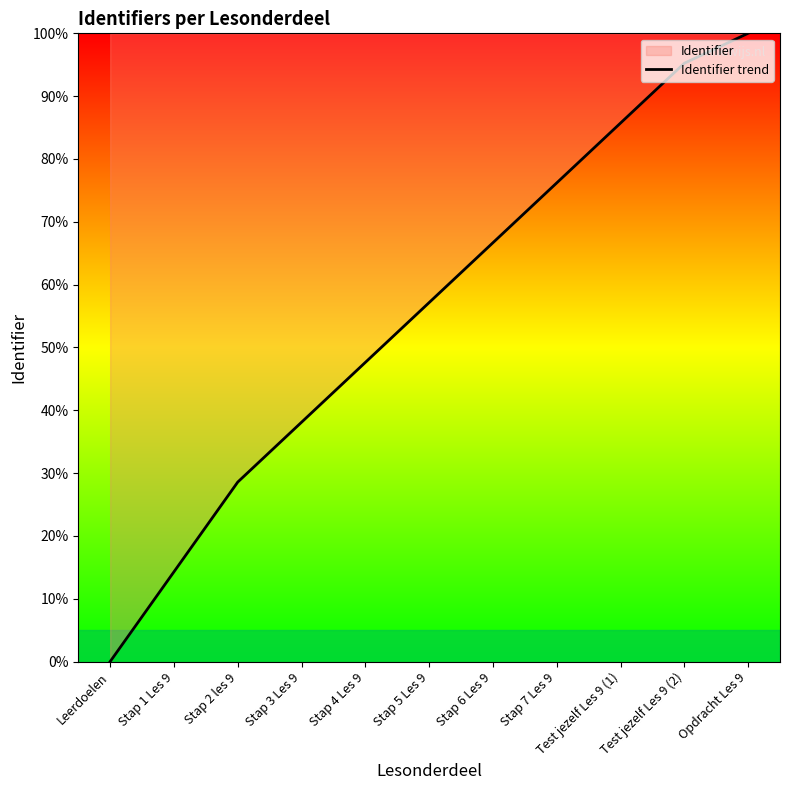

The value at Stap 7 Les 9 is 109.5. True or false?

False